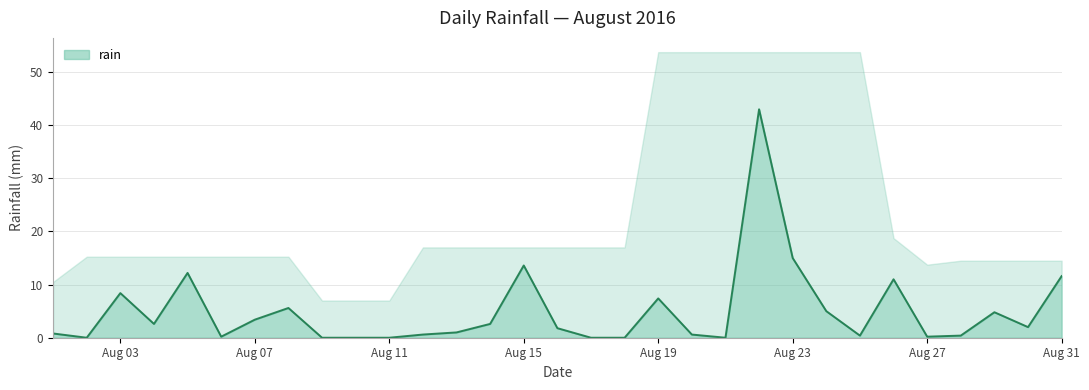

Rank the categories by value from lowest to highest.

2016-08-02, 2016-08-09, 2016-08-10, 2016-08-11, 2016-08-17, 2016-08-18, 2016-08-21, 2016-08-06, 2016-08-27, 2016-08-25, 2016-08-28, 2016-08-12, 2016-08-20, 2016-08-01, 2016-08-13, 2016-08-16, 2016-08-30, 2016-08-04, 2016-08-14, 2016-08-07, 2016-08-29, 2016-08-24, 2016-08-08, 2016-08-19, 2016-08-03, 2016-08-26, 2016-08-31, 2016-08-05, 2016-08-15, 2016-08-23, 2016-08-22